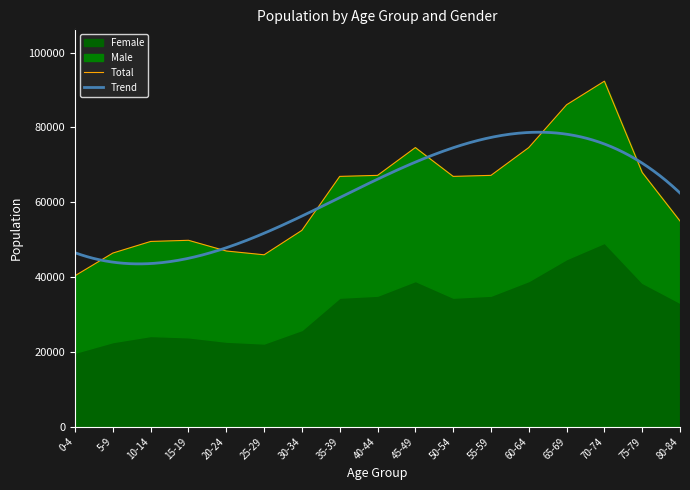

True or false: Total has a value of 87915 at 40-44.

False